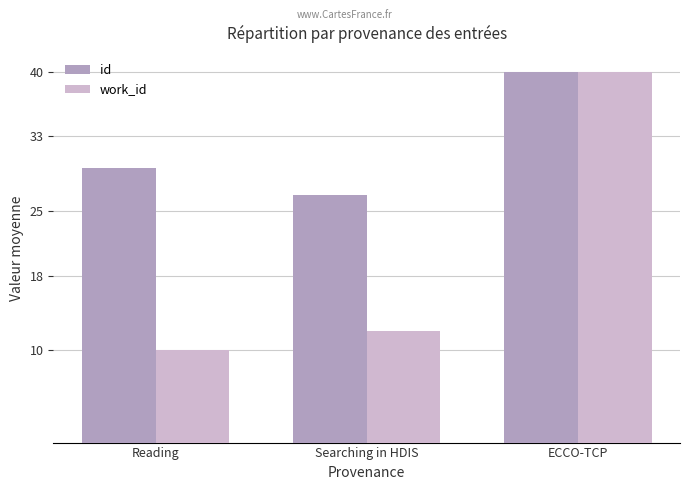

The id series shows 16.0 at Reading. True or false?

False